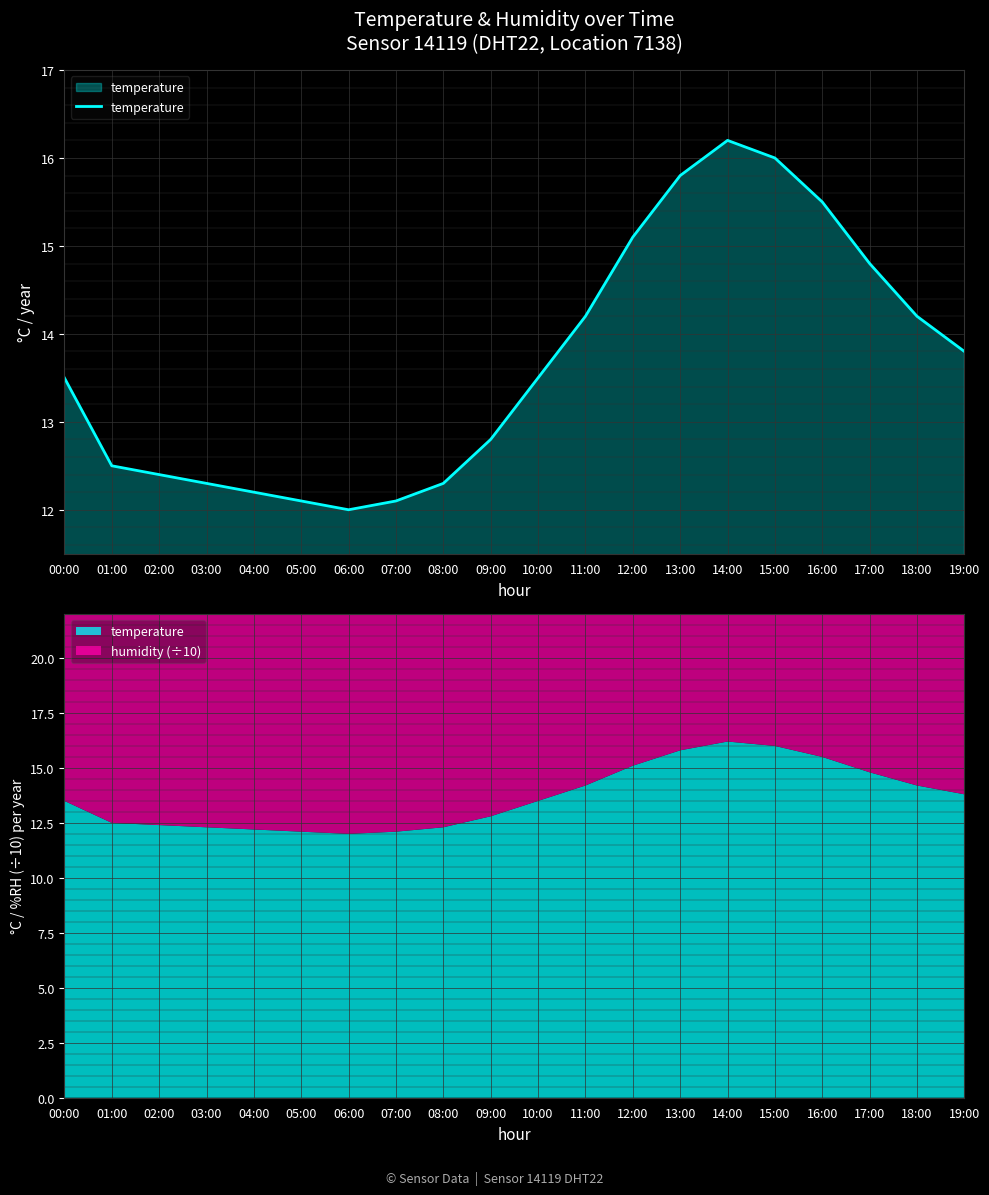

What position from the right is 14:00?

6